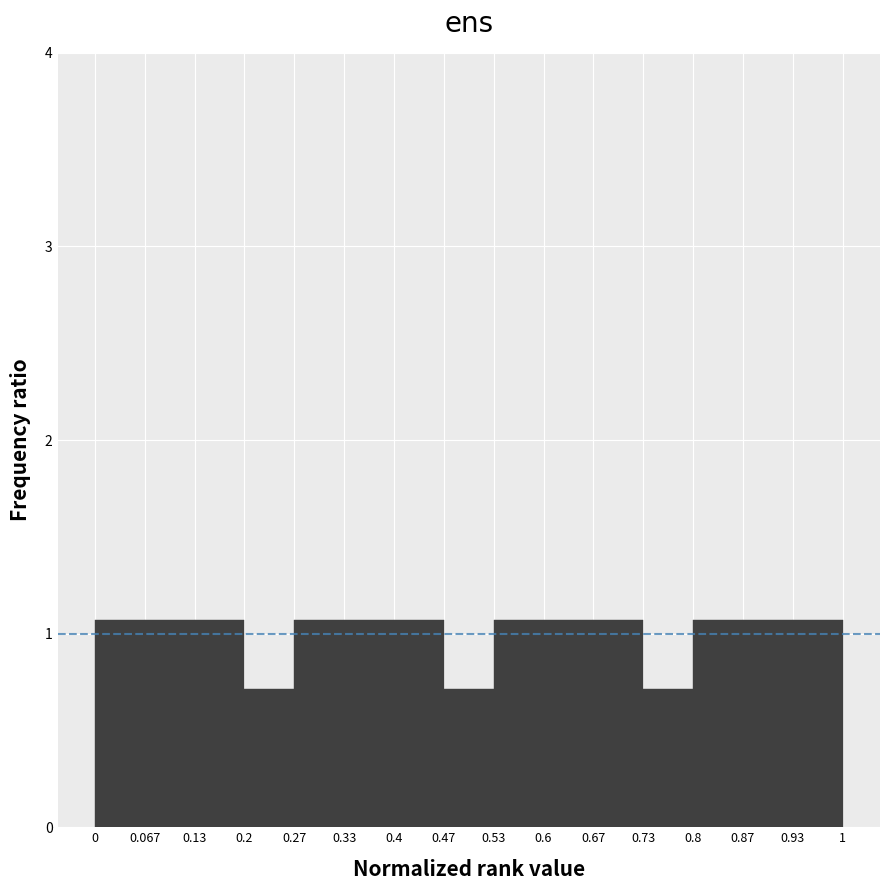

Reading left to right, list every bar in this chart as the range it spans on the x-axis followed by its height. The values are not printed on the chart, so give them approximately, as read against the axis.

0 to 0.067: 1.1
0.067 to 0.13: 1.1
0.13 to 0.2: 1.1
0.2 to 0.27: 0.7
0.27 to 0.33: 1.1
0.33 to 0.4: 1.1
0.4 to 0.47: 1.1
0.47 to 0.53: 0.7
0.53 to 0.6: 1.1
0.6 to 0.67: 1.1
0.67 to 0.73: 1.1
0.73 to 0.8: 0.7
0.8 to 0.87: 1.1
0.87 to 0.93: 1.1
0.93 to 1: 1.1